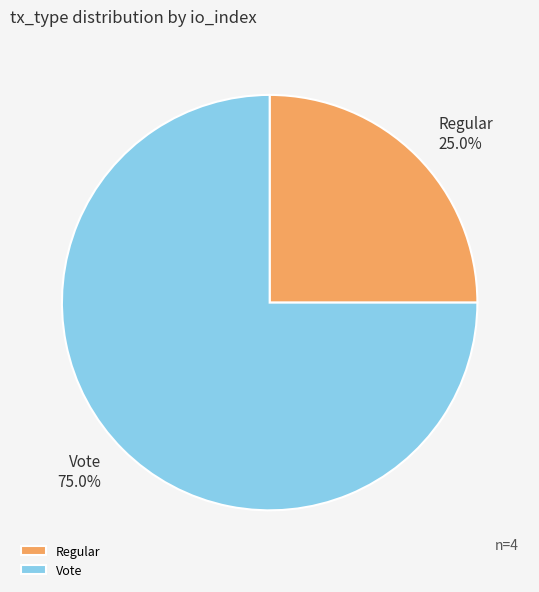

To the nearest percent, what is the average slice percentage?

50%